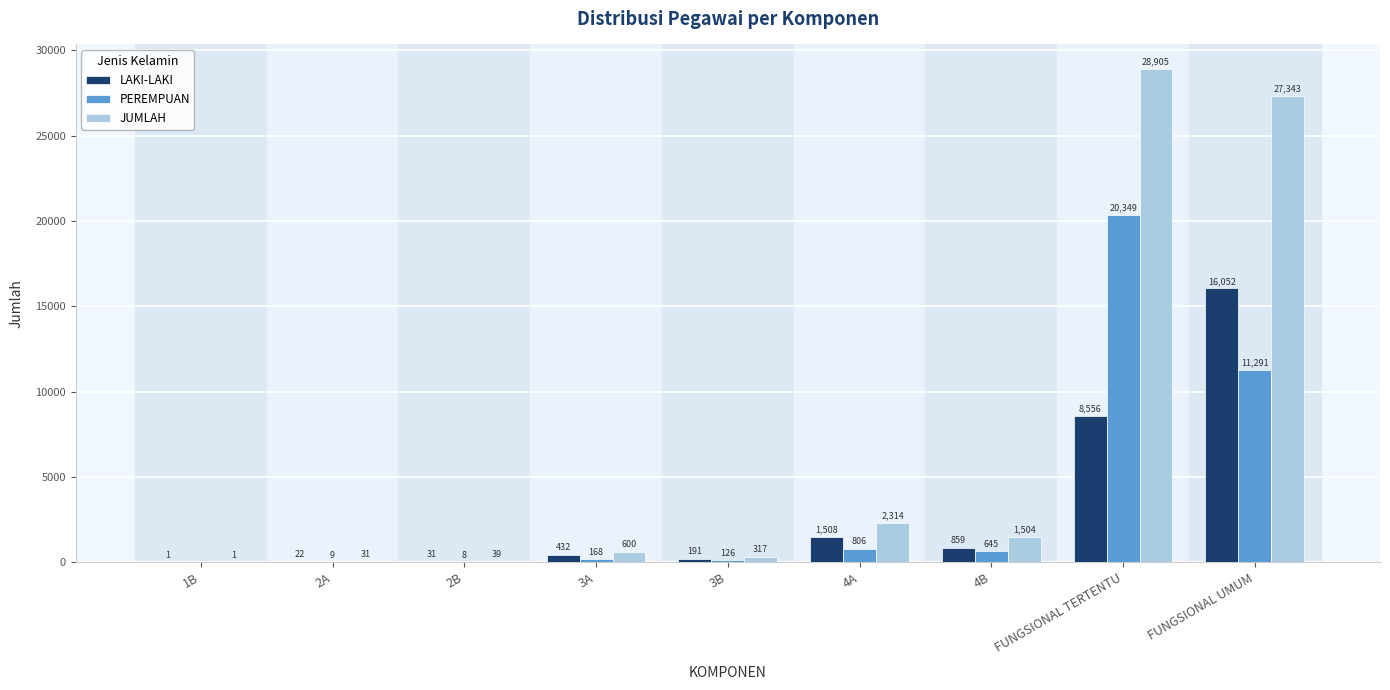

What is the difference between the PEREMPUAN values at 3B and FUNGSIONAL TERTENTU?

20223